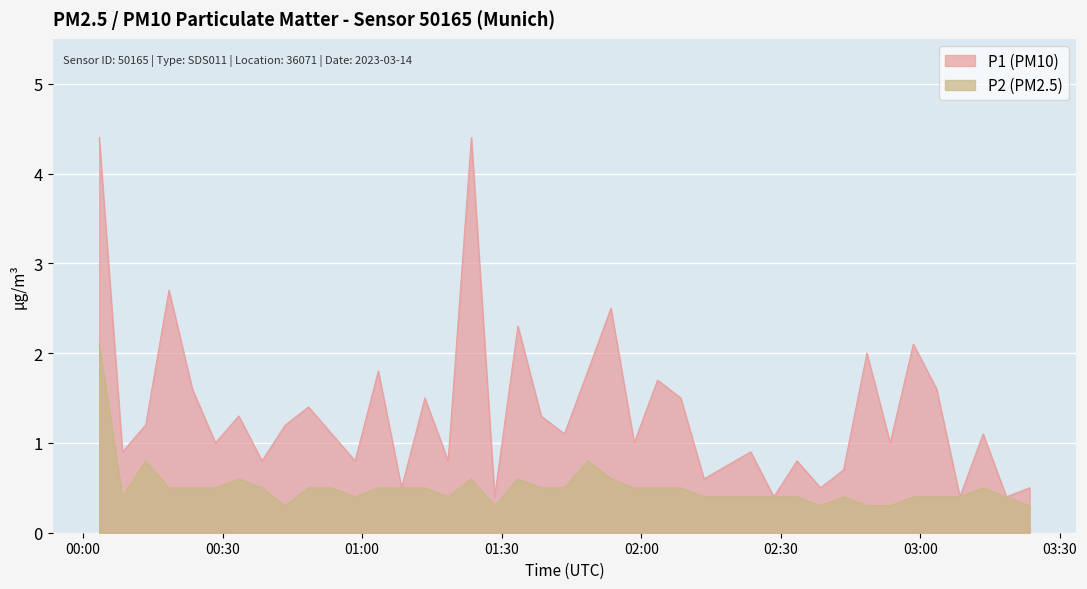

What are all the series names shown in the legend?

P1 (PM10), P2 (PM2.5)